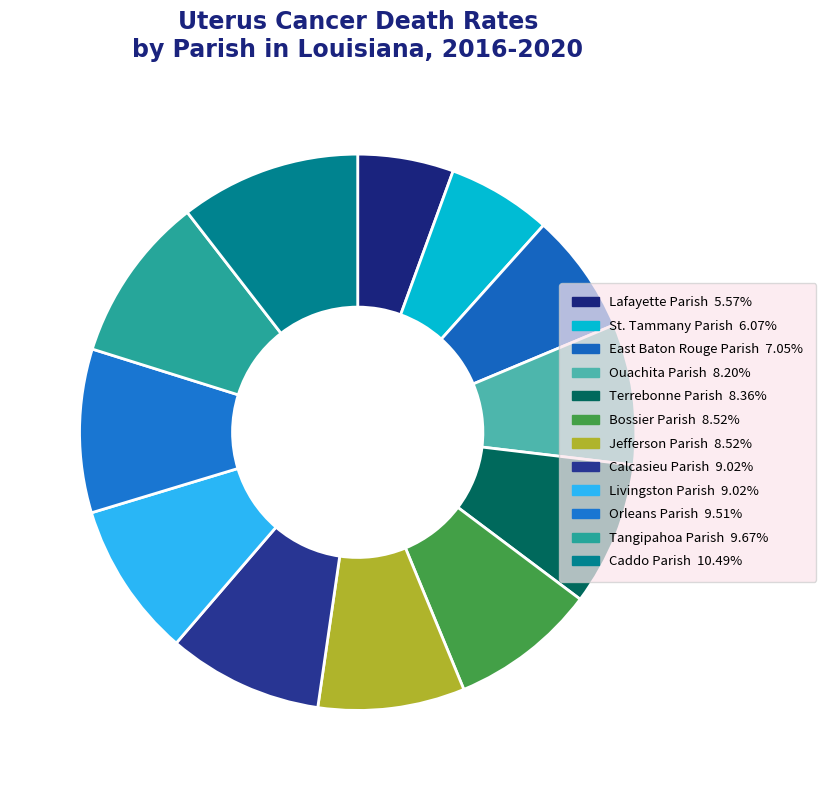

Which category has the biggest portion of the pie?

Caddo Parish